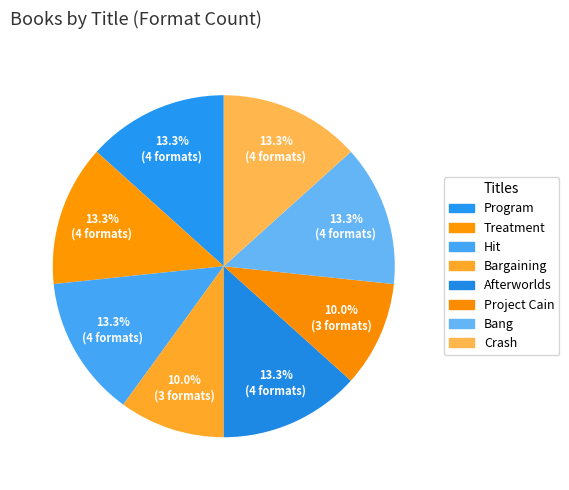

Is it true that Bang is 13% of the pie?

True